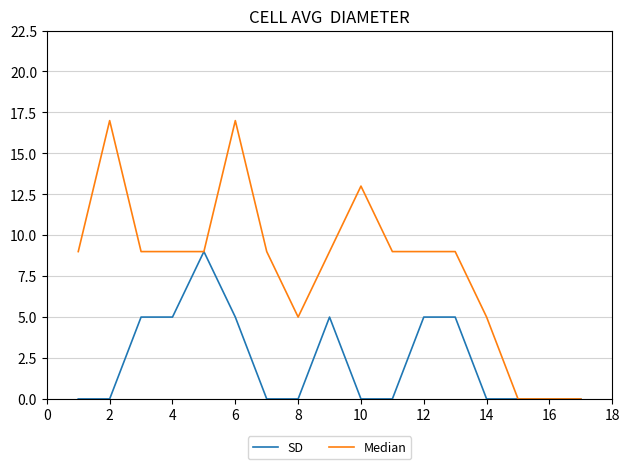

List the series in order of their peak value, highest first.

Median, SD